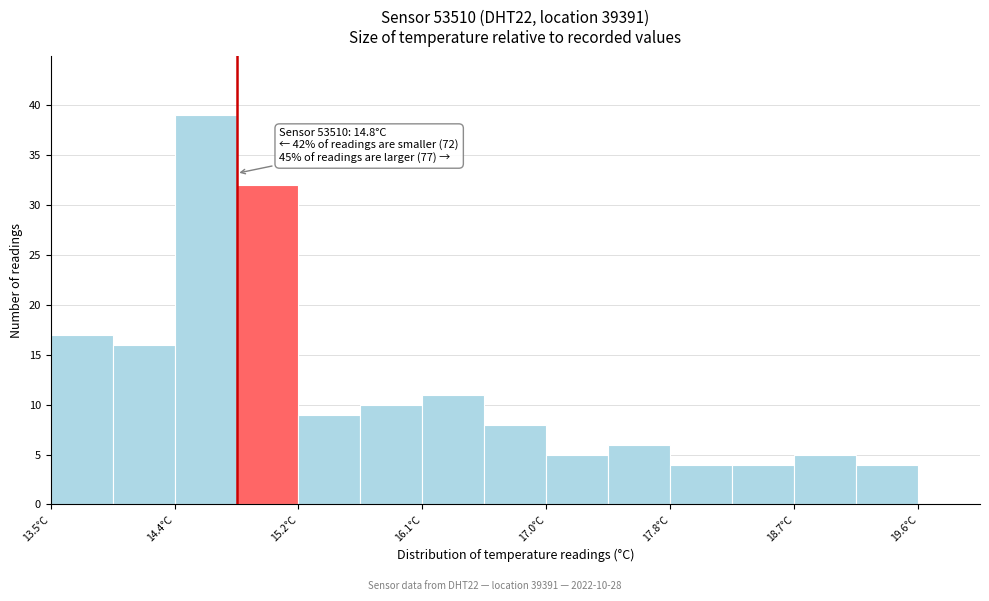

Which range on the x-axis has the tallest bar?

14.4 to 14.8